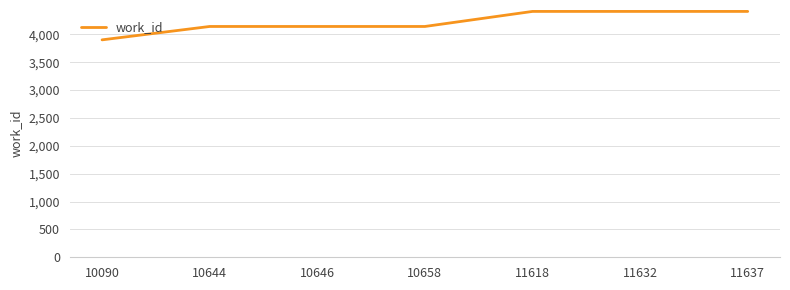

What is the sum of the values at 11618 and 11637?

8822